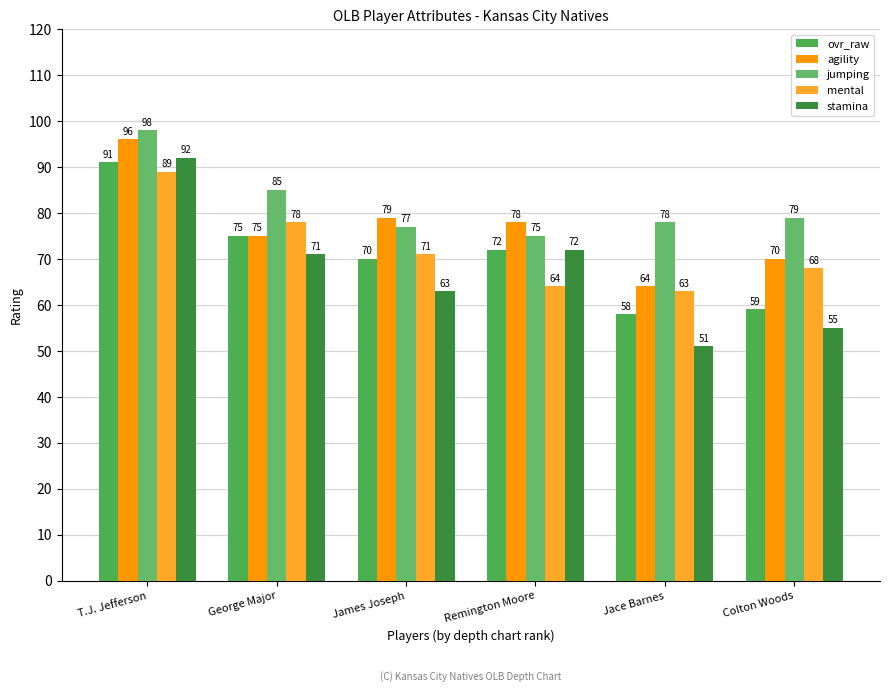

The value of jumping at Remington Moore is 48. True or false?

False